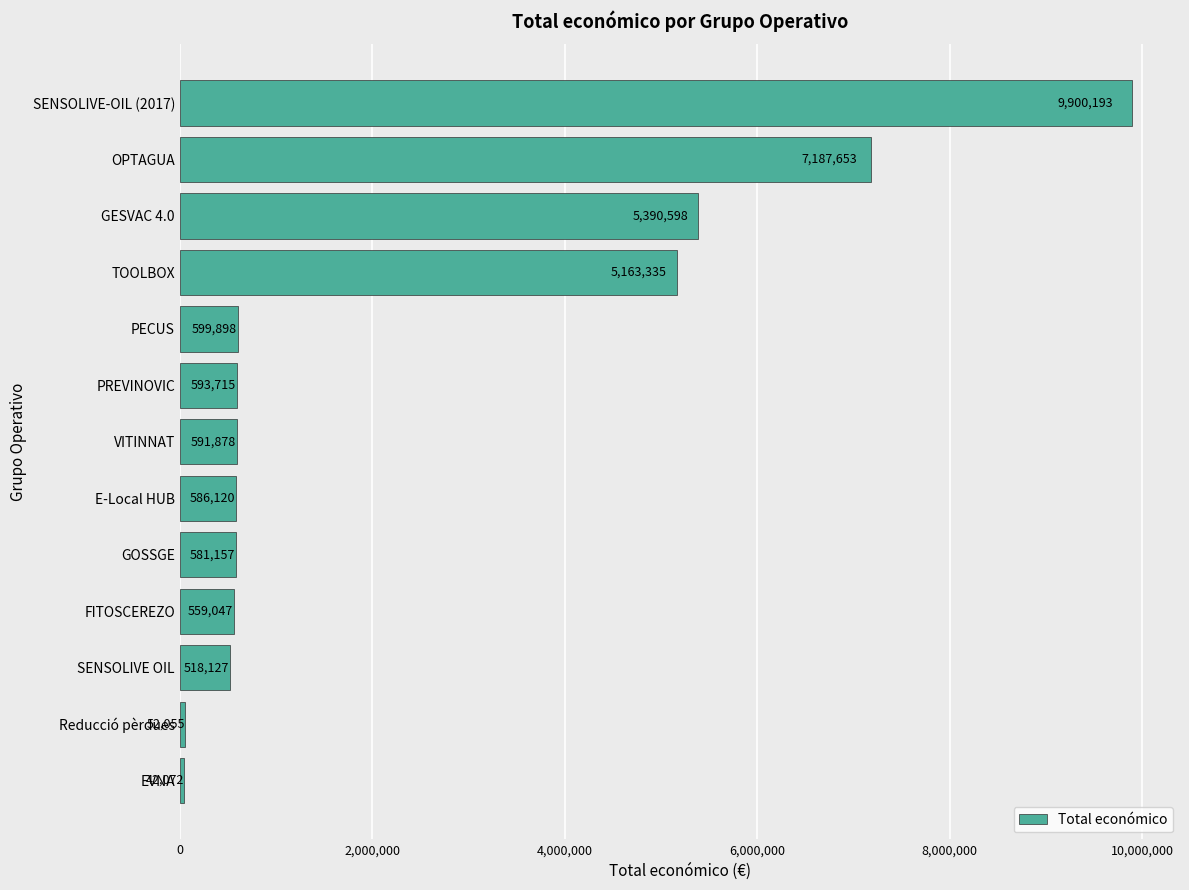

Approximately how many times larger is the value at E-Local HUB compared to GOSSGE?

1.0